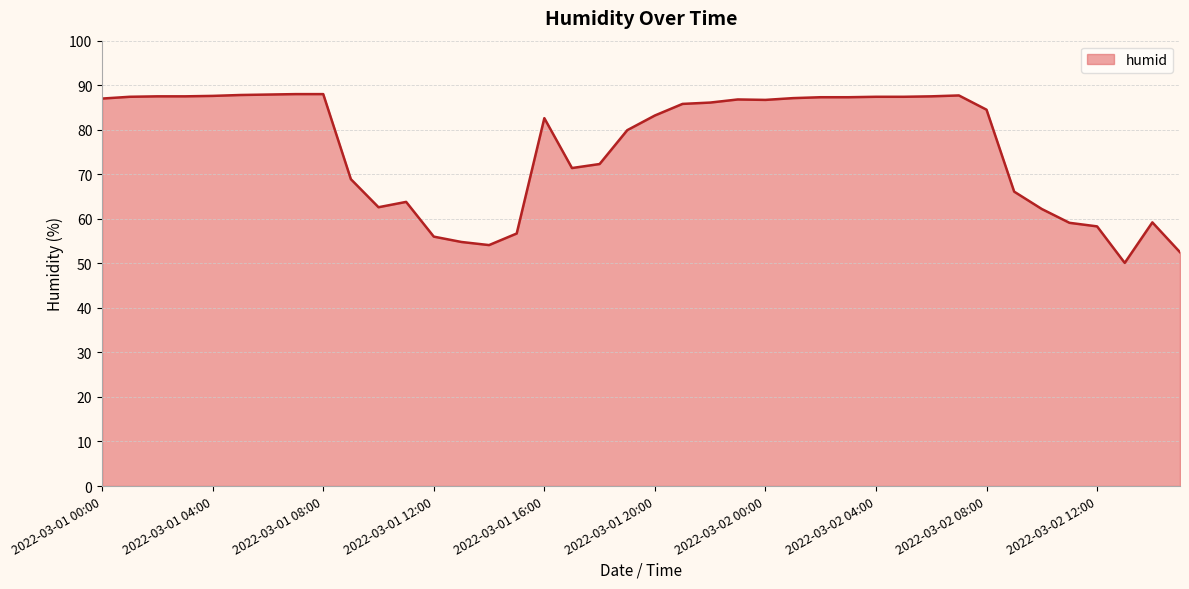

What is the maximum value shown in the chart?

88.0